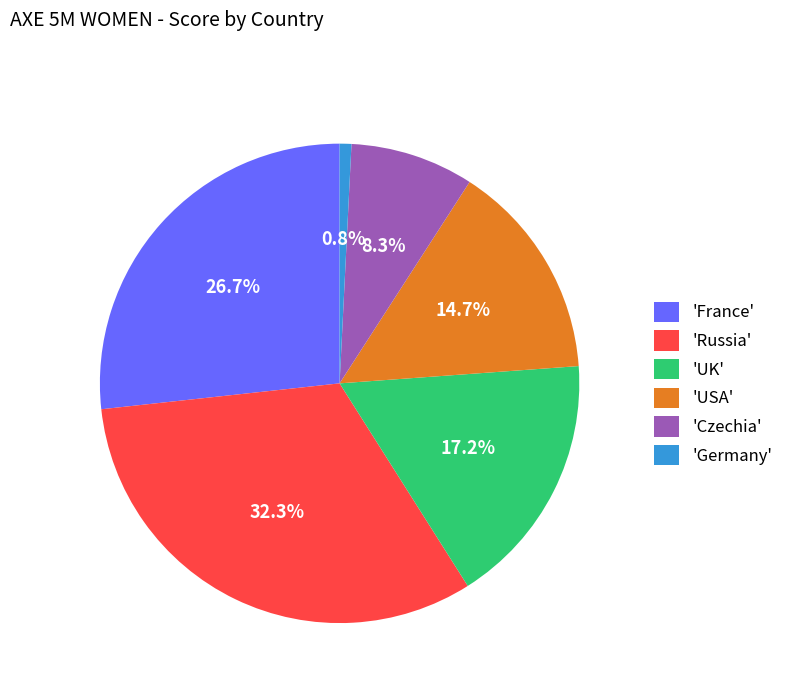

Does any single category account for the majority?

No